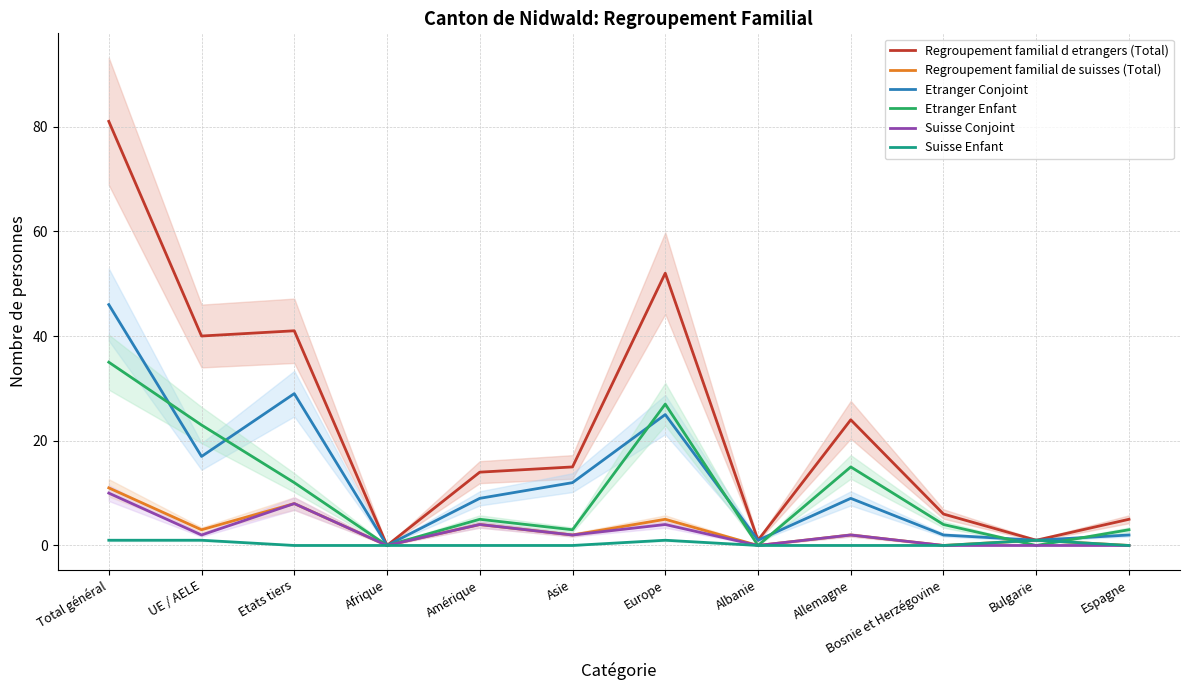

What is the label of the 9th point from the left?

Allemagne